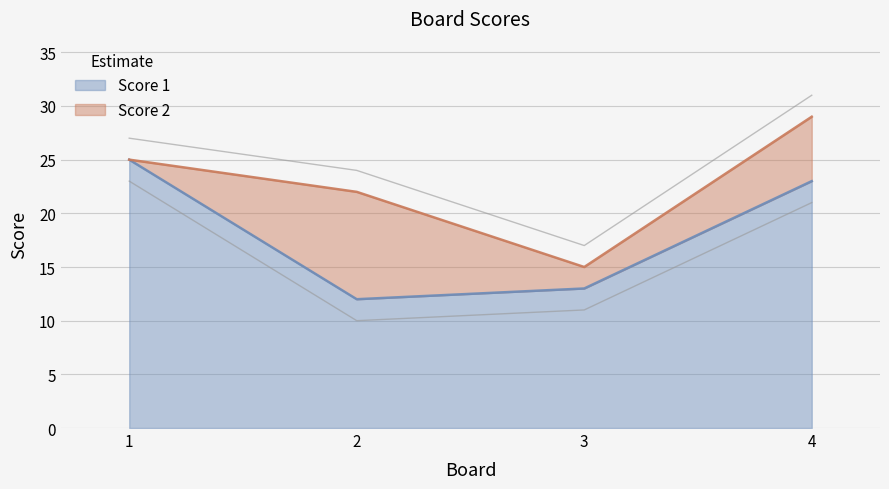

Approximately how many times larger is the value at 3 compared to 4?

0.6